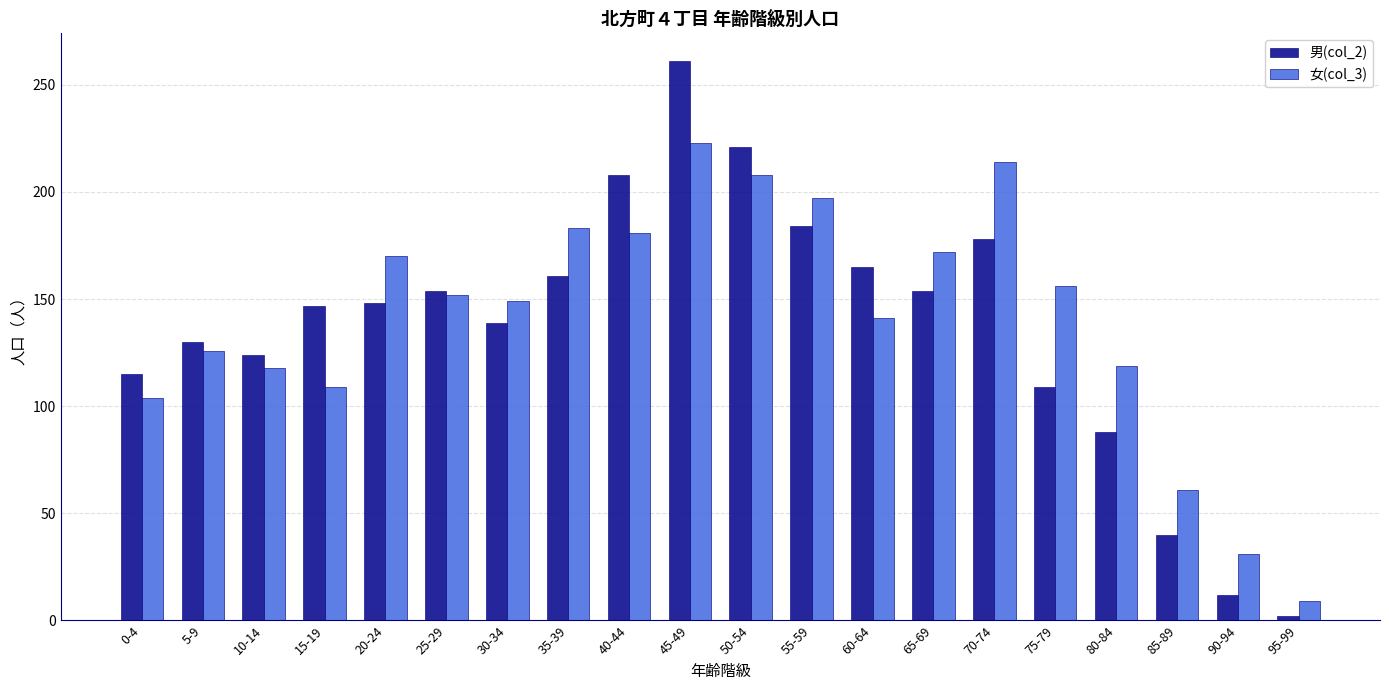

How many data points does each series have?

20